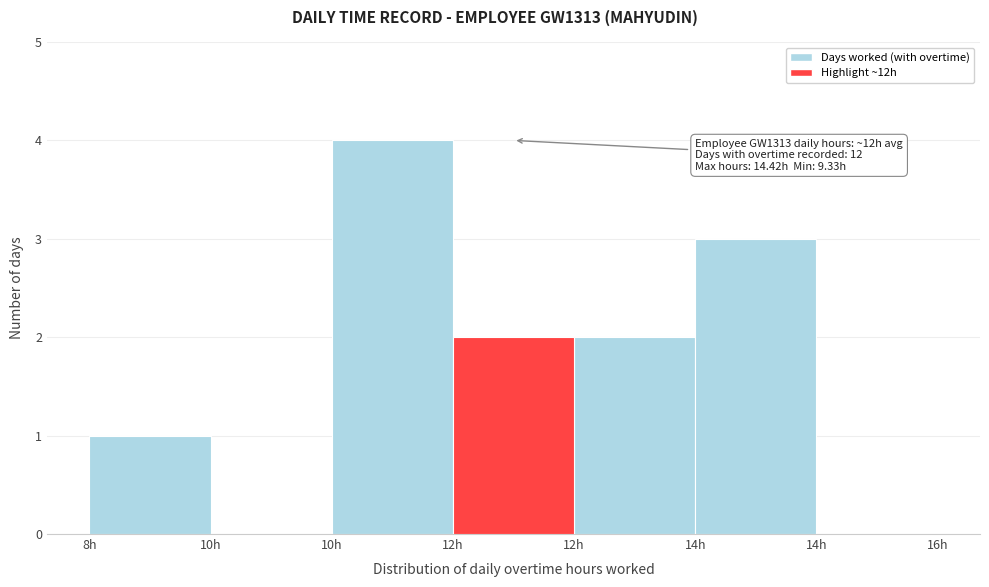

How many categories are shown in the chart?

7